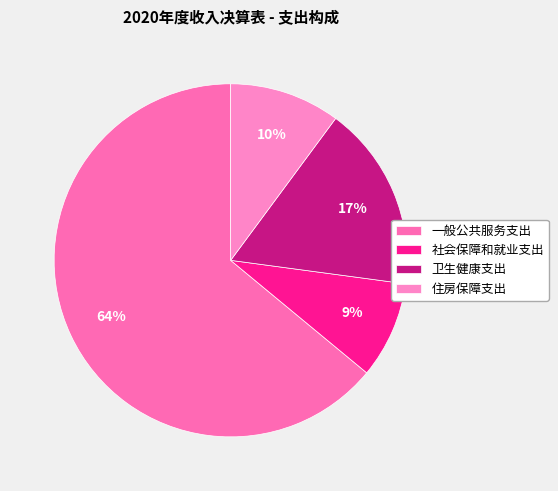

Is there a majority slice in this chart?

Yes